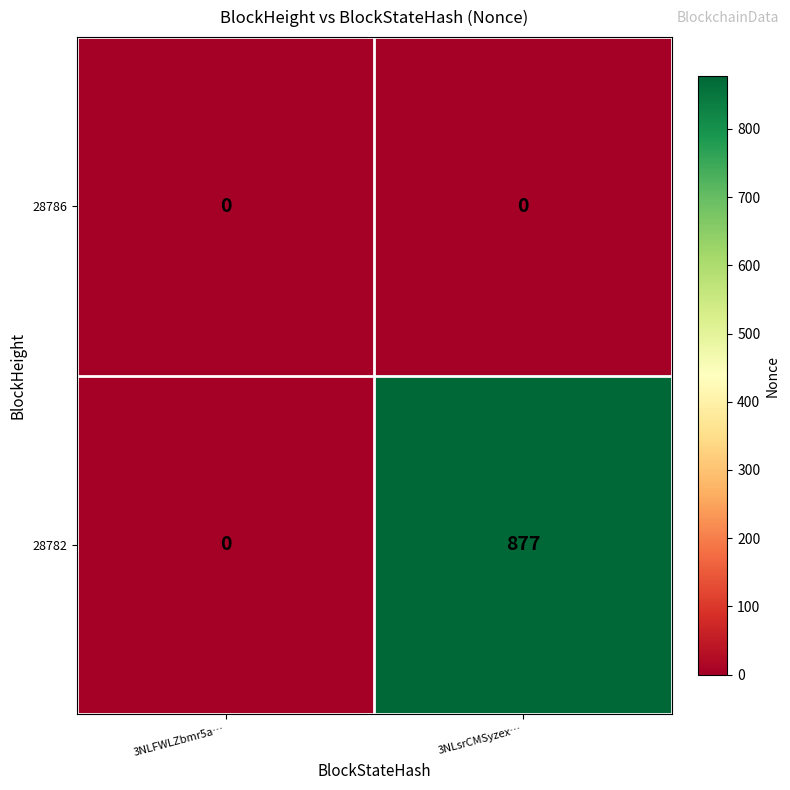

Which series has the largest total across all categories?

28782